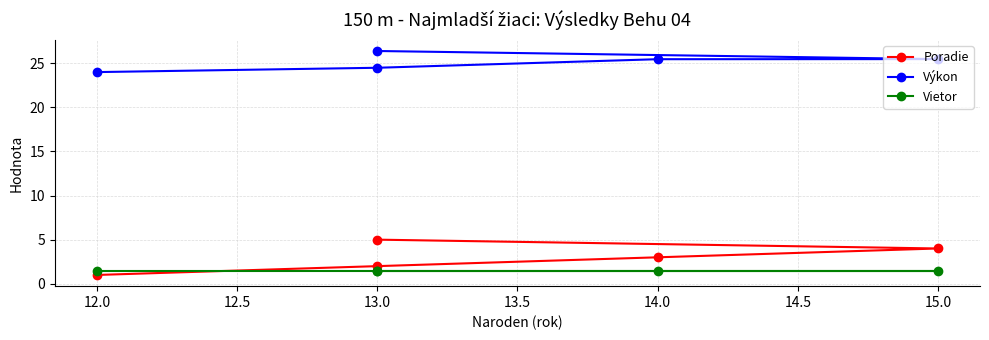

How many lines are shown in the chart?

3